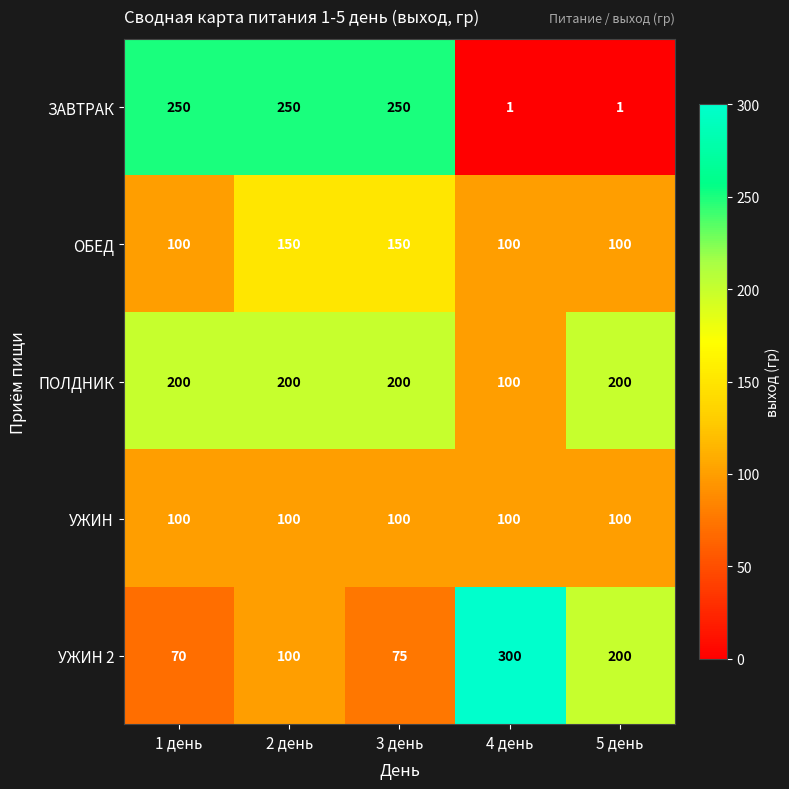

Reading left to right, what are all the values shown in this chart?

ЗАВТРАК: 250	250	250	1	1
ОБЕД: 100	150	150	100	100
ПОЛДНИК: 200	200	200	100	200
УЖИН: 100	100	100	100	100
УЖИН 2: 70	100	75	300	200